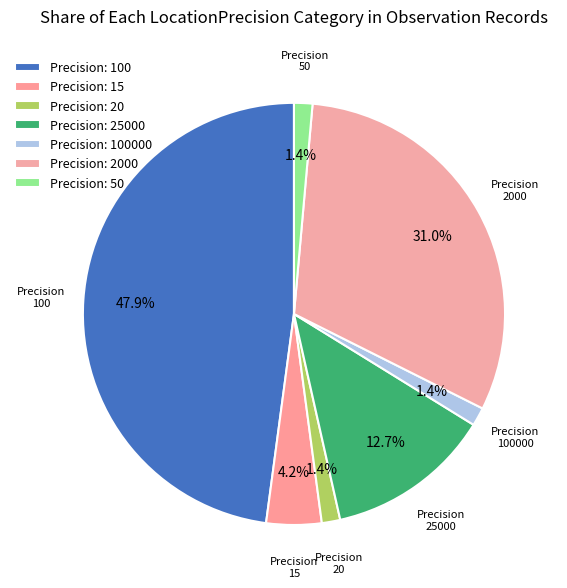

Count the number of slices in the pie.

7